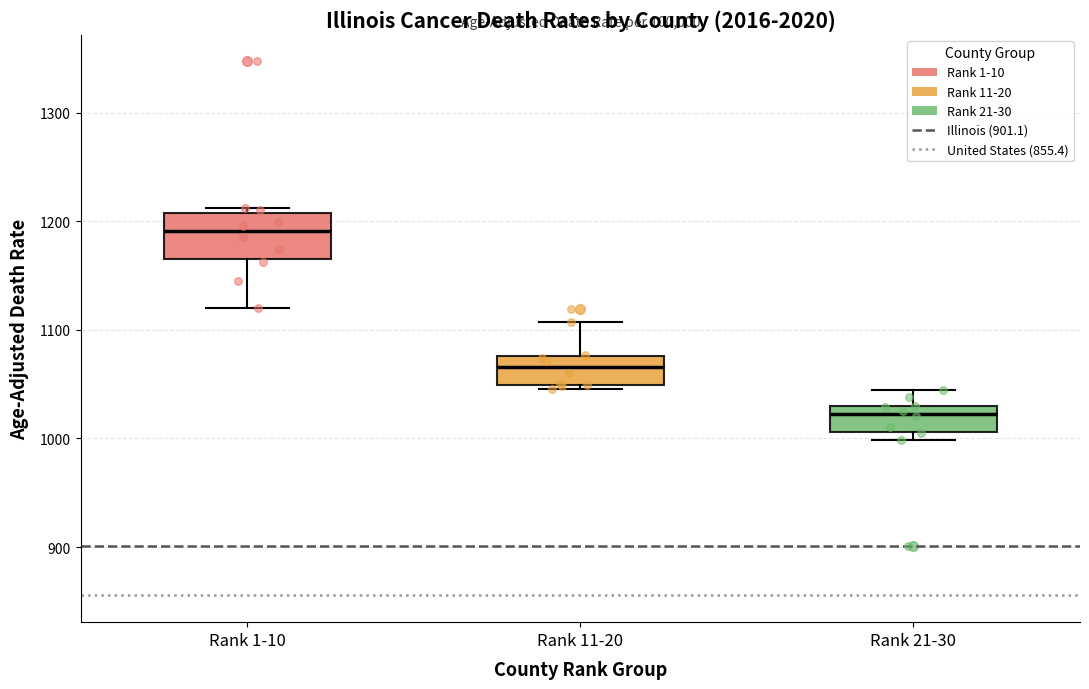

Which box is the tallest, from its lower edge to its upper edge?

Rank 1-10